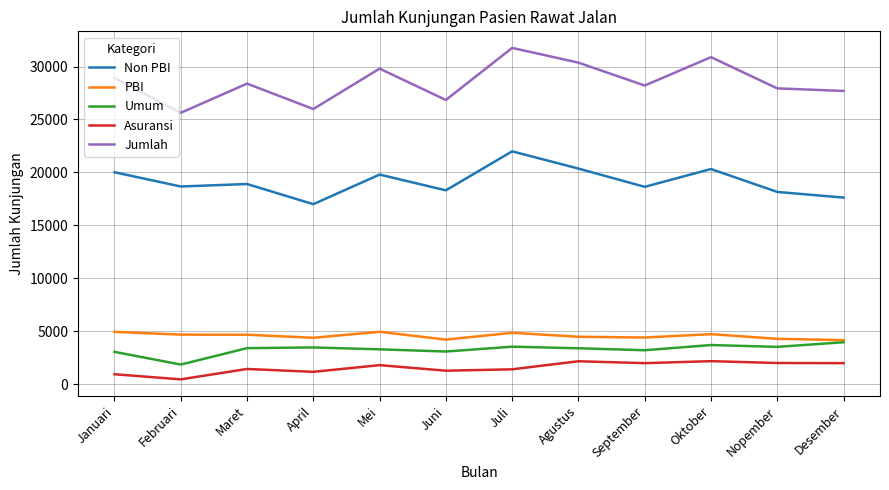

What is the maximum value shown in the chart?

31759